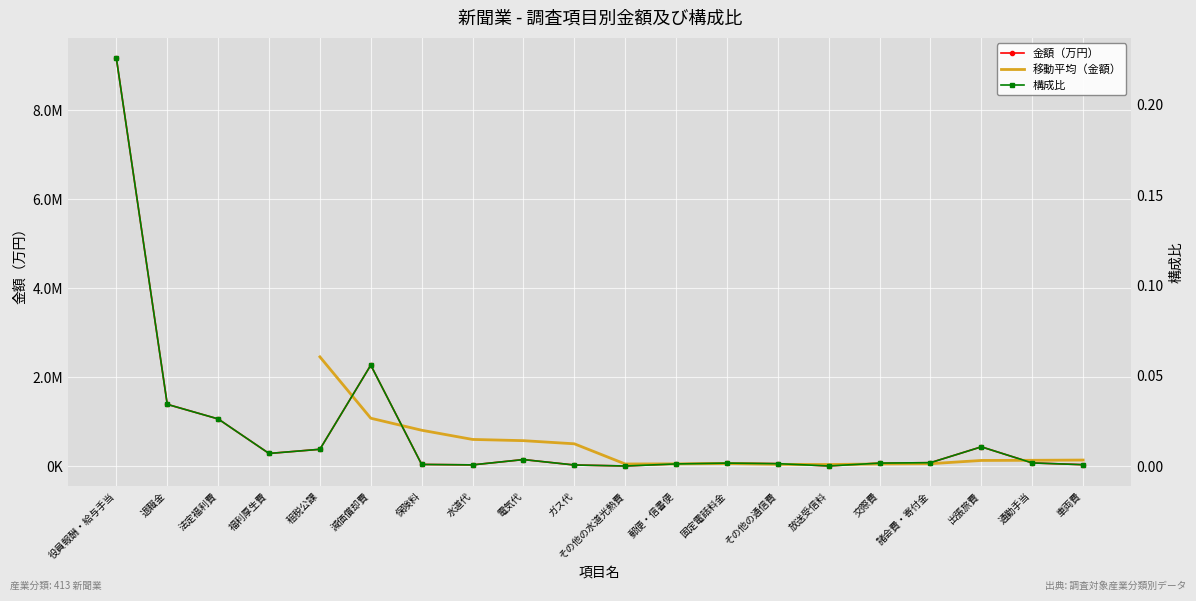

True or false: 構成比 and 金額（万円） intersect in this chart.

False